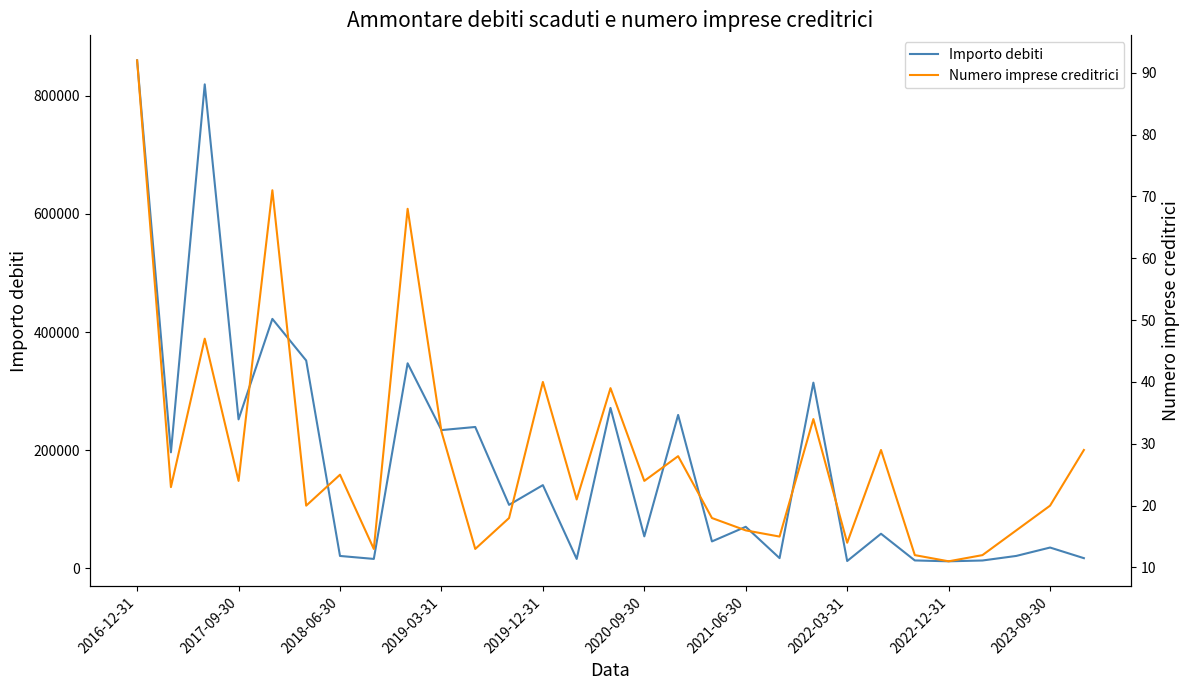

Which category has the highest value in the Importo debiti series?

2016-12-31